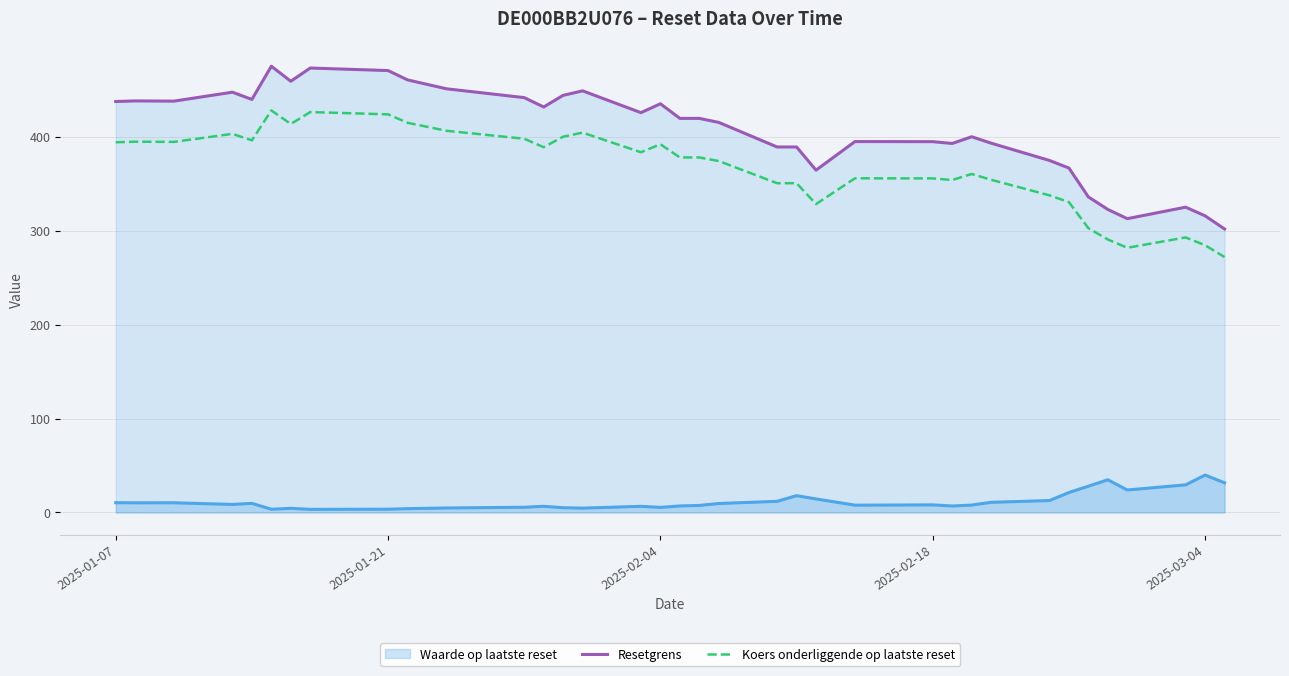

True or false: Koers onderliggende op laatste reset has a value of 149.0 at 2025-01-07.

False